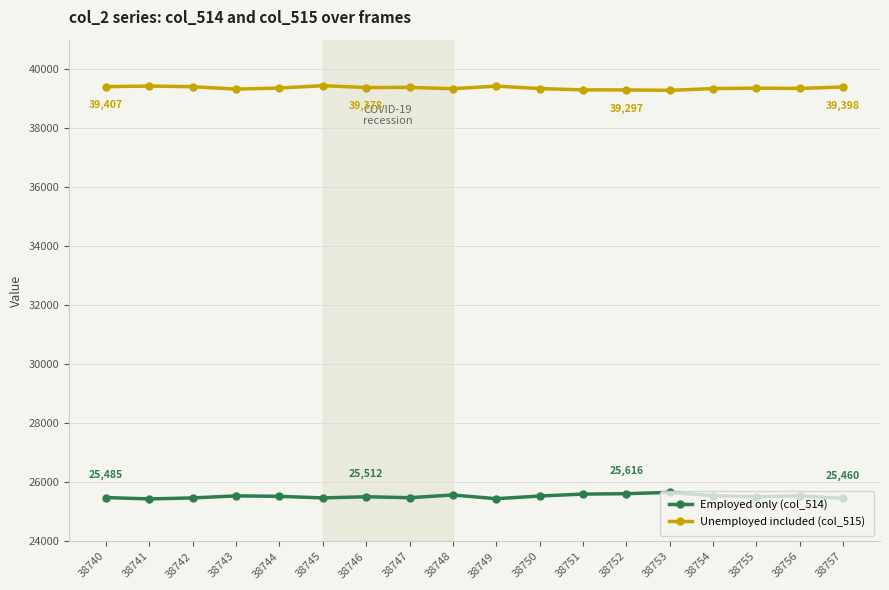

True or false: Unemployed included (col_515) and Employed only (col_514) intersect in this chart.

False